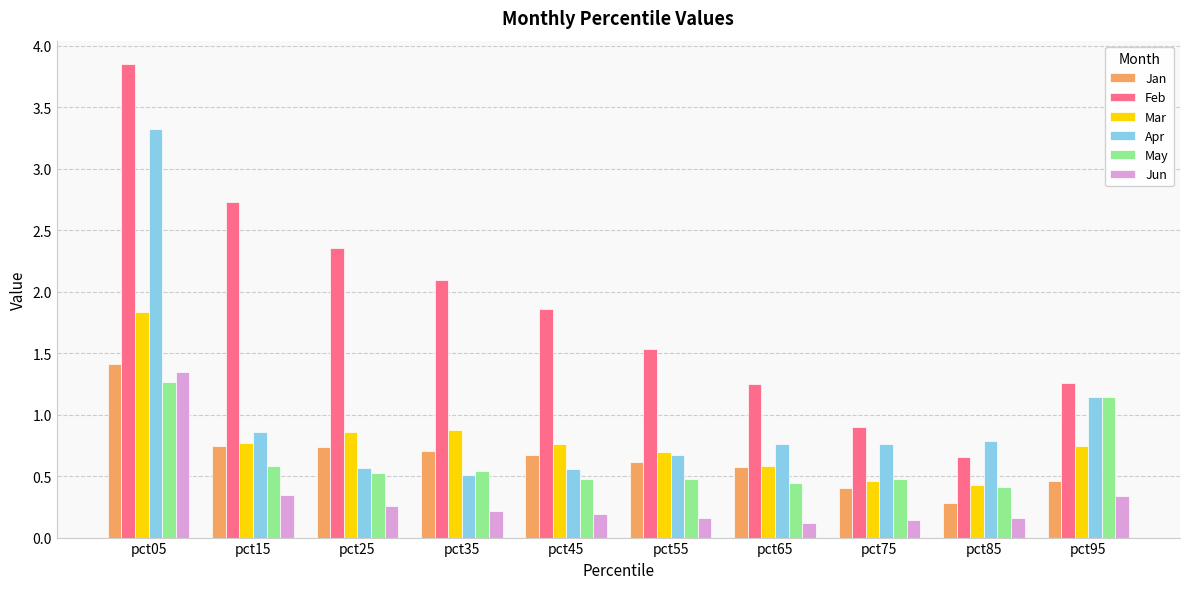

What is the sum of all Feb values?

18.5